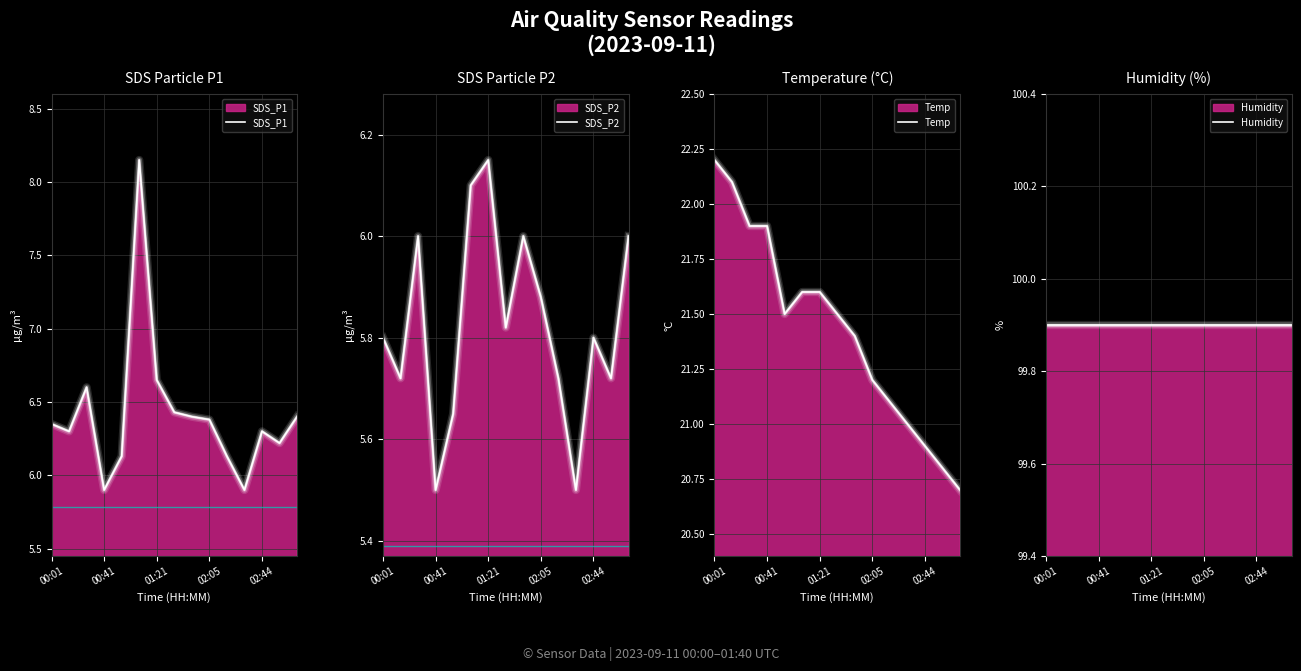

Reading left to right, extract all data points from this chart.

SDS_P1: 6.3	6.3	6.6	5.9	6.1	8.2	6.7	6.4	6.4	6.4	6.1	5.9	6.3	6.2	6.4
SDS_P2: 5.8	5.7	6.0	5.5	5.7	6.1	6.2	5.8	6.0	5.9	5.7	5.5	5.8	5.7	6.0
Temp: 22.2	22.1	21.9	21.9	21.5	21.6	21.6	21.5	21.4	21.2	21.1	21.0	20.9	20.8	20.7
Humidity: 99.9	99.9	99.9	99.9	99.9	99.9	99.9	99.9	99.9	99.9	99.9	99.9	99.9	99.9	99.9